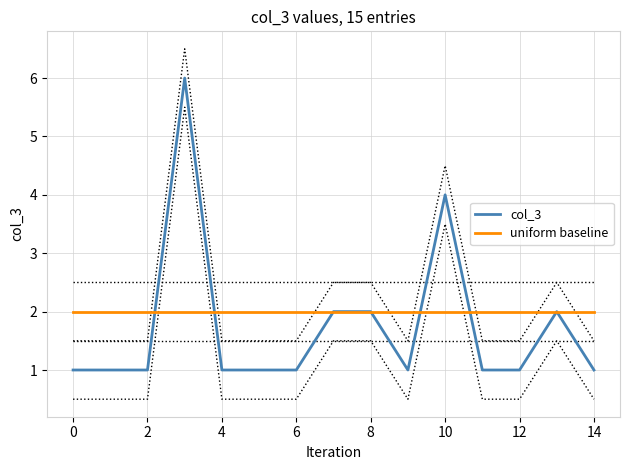

True or false: uniform baseline has more than 1 interior local peaks.

False